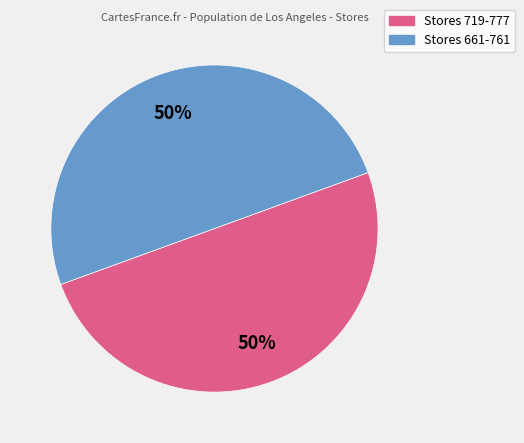

To the nearest percent, what is the average slice percentage?

50%